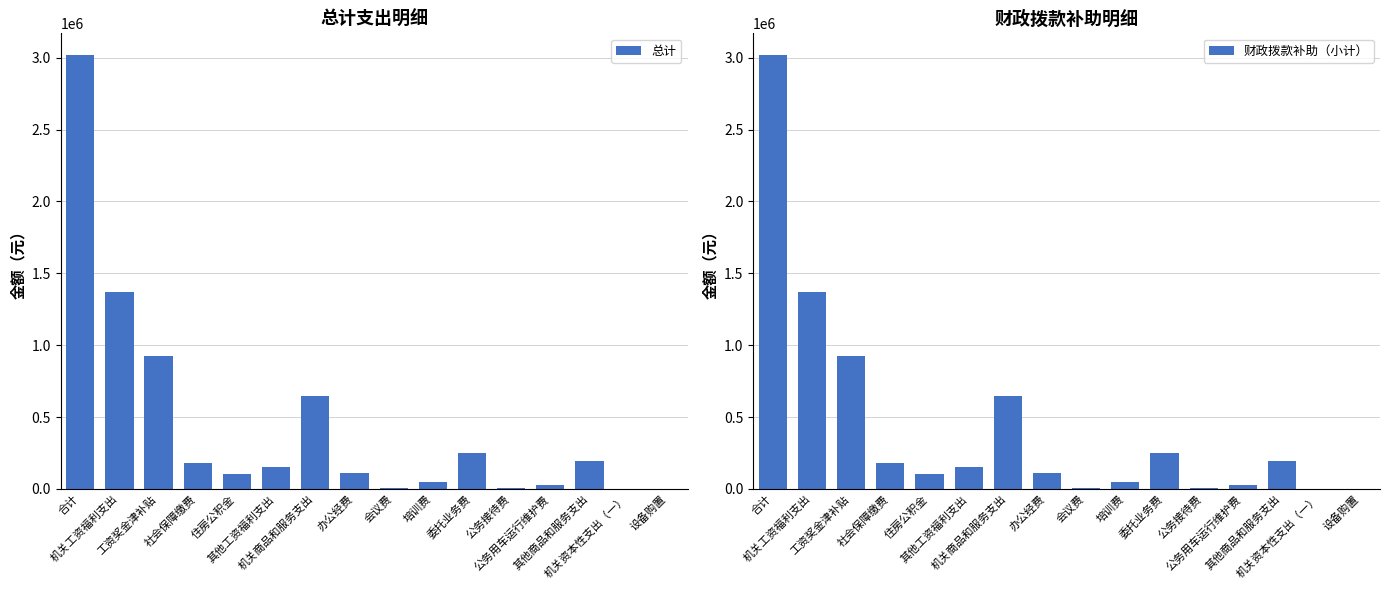

Which label corresponds to the largest value in the chart?

合计